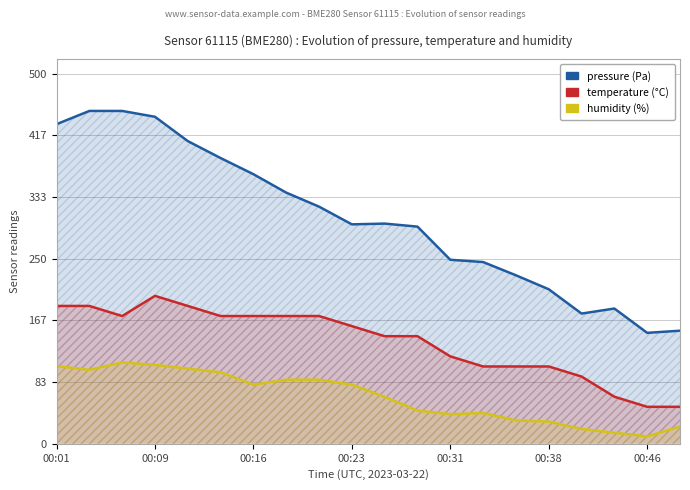

The value of humidity (%) at 17 is 15.0. True or false?

True